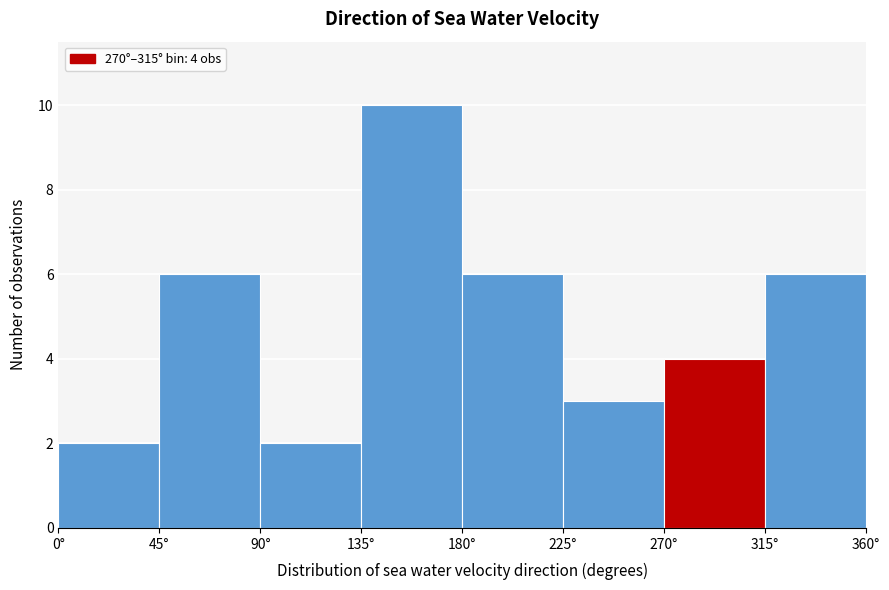

Which range on the x-axis has the tallest bar?

135 to 180